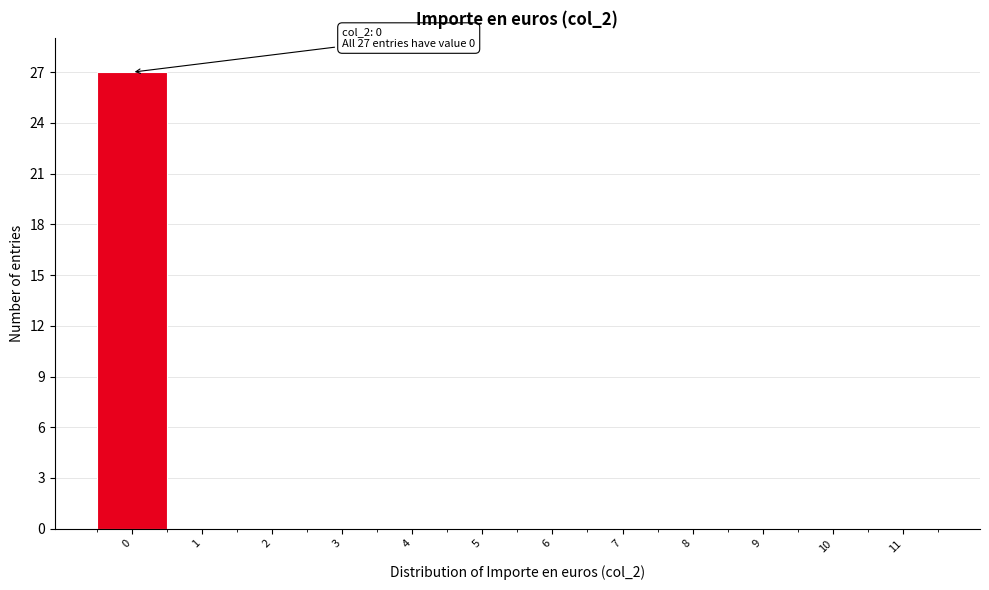

Reading left to right, extract all data points from this chart.

0=27	1=0	2=0	3=0	4=0	5=0	6=0	7=0	8=0	9=0	10=0	11=0